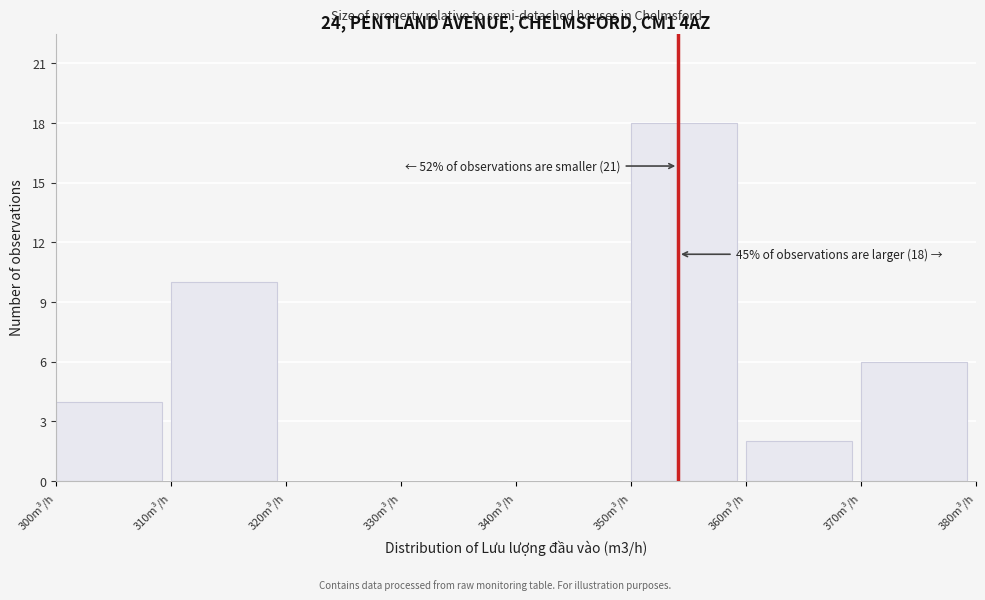

Over which range of the x-axis is the bar tallest?

350 to 360